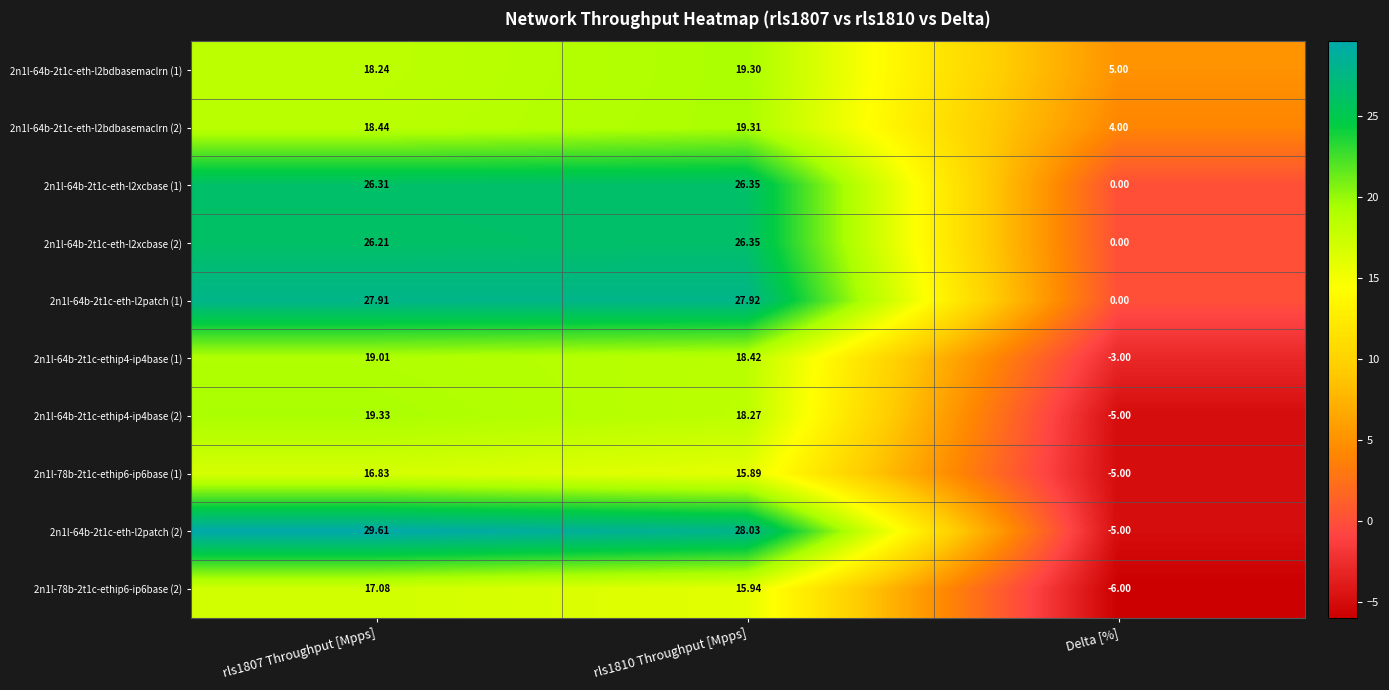

Is the value of 2n1l-78b-2t1c-ethip6-ip6base (2) at rls1810 Throughput [Mpps] greater than the value of 2n1l-64b-2t1c-eth-l2bdbasemaclrn (2) at rls1807 Throughput [Mpps]?

No